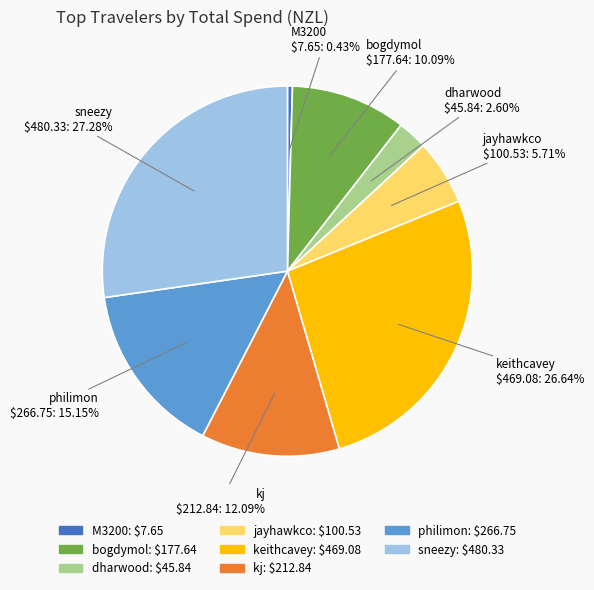

Does M3200 account for over 50% of the chart?

No